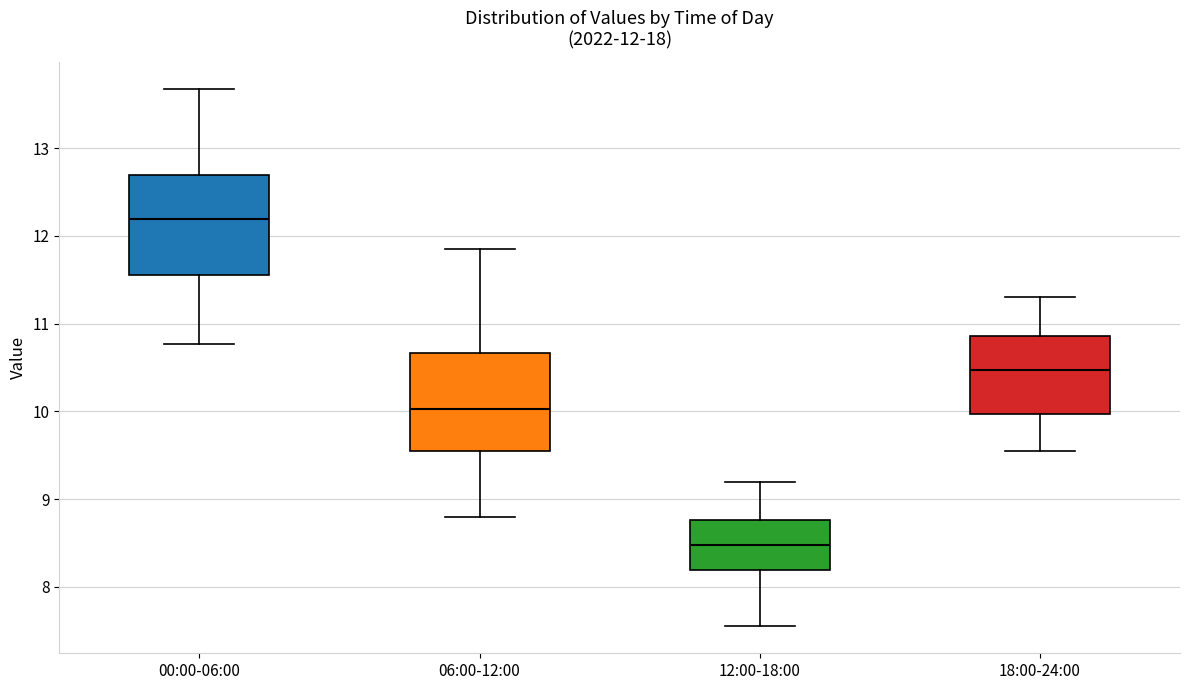

Which box's median line is the lowest?

12:00-18:00